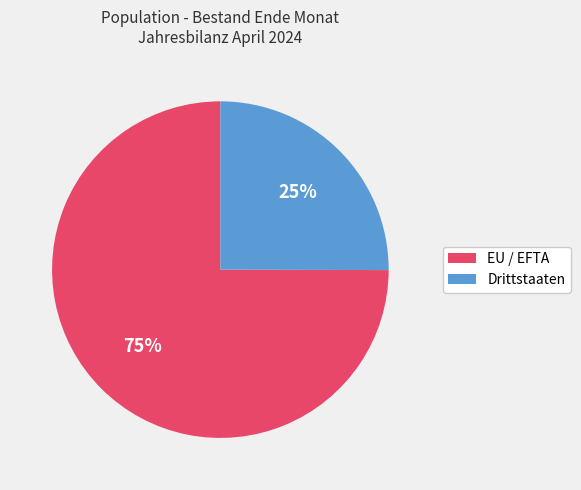

Is the sum of Drittstaaten and EU / EFTA greater than half?

Yes